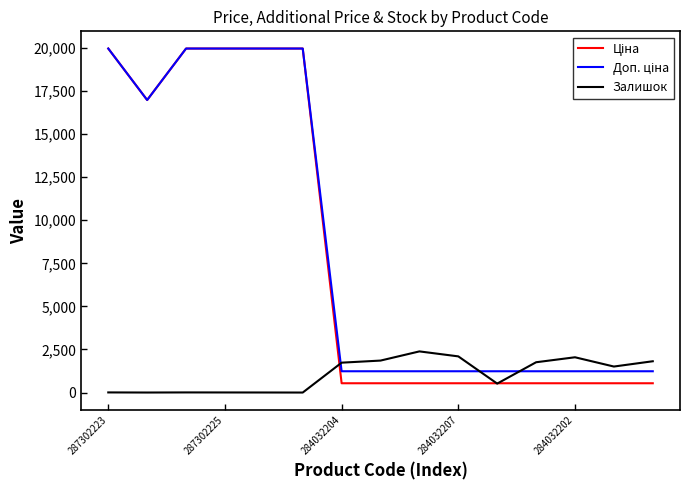

What is the greatest value displayed?

19964.2